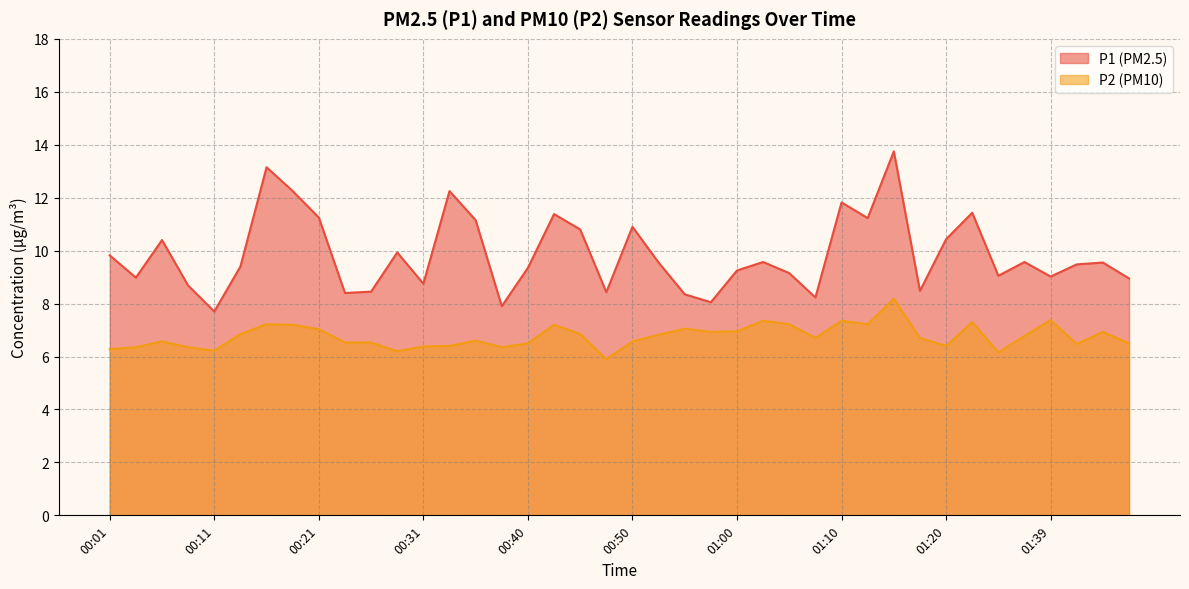

Reading left to right, transcribe all the data shown in this chart.

P1: 9.8	9.0	10.4	8.7	7.7	9.4	13.2	12.2	11.2	8.4	8.4	9.9	8.8	12.2	11.2	7.9	9.3	11.4	10.8	8.4	10.9	9.6	8.3	8.1	9.2	9.6	9.2	8.2	11.8	11.2	13.8	8.5	10.4	11.4	9.1	9.6	9.0	9.5	9.6	8.9
P2: 6.3	6.3	6.6	6.3	6.2	6.8	7.2	7.2	7.0	6.5	6.5	6.2	6.4	6.4	6.6	6.3	6.5	7.2	6.8	5.9	6.6	6.8	7.0	6.9	7.0	7.3	7.2	6.7	7.3	7.2	8.2	6.7	6.4	7.3	6.2	6.8	7.4	6.5	6.9	6.5